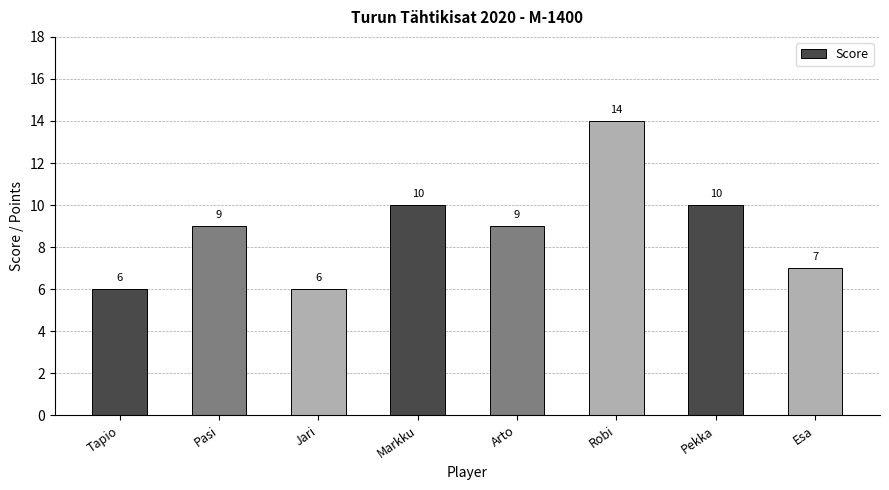

Approximately how many times larger is the value at Pasi compared to Markku?

0.9